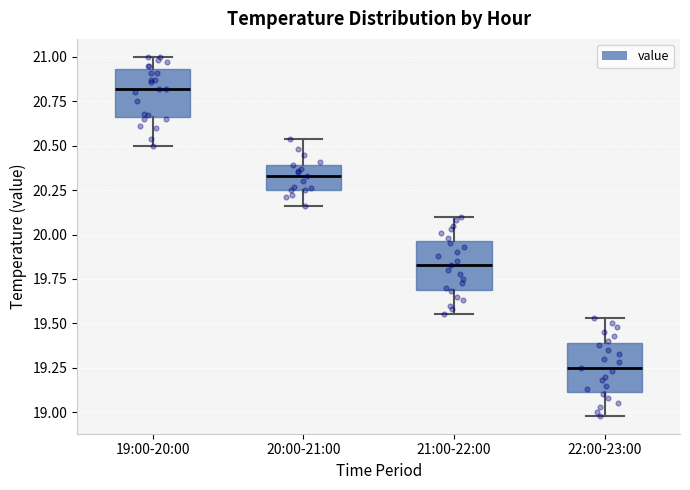

Reading left to right, read every box against the y-axis: the position of its median line, the range the box covers, and the ends of its whiskers. The values are not printed on the chart, so give them approximately, as read against the axis.

19:00-20:00: median 20.80, box 20.65 to 20.95, whiskers 20.50 to 21.00
20:00-21:00: median 20.35, box 20.25 to 20.40, whiskers 20.15 to 20.55
21:00-22:00: median 19.85, box 19.70 to 19.95, whiskers 19.55 to 20.10
22:00-23:00: median 19.25, box 19.10 to 19.40, whiskers 19.00 to 19.55